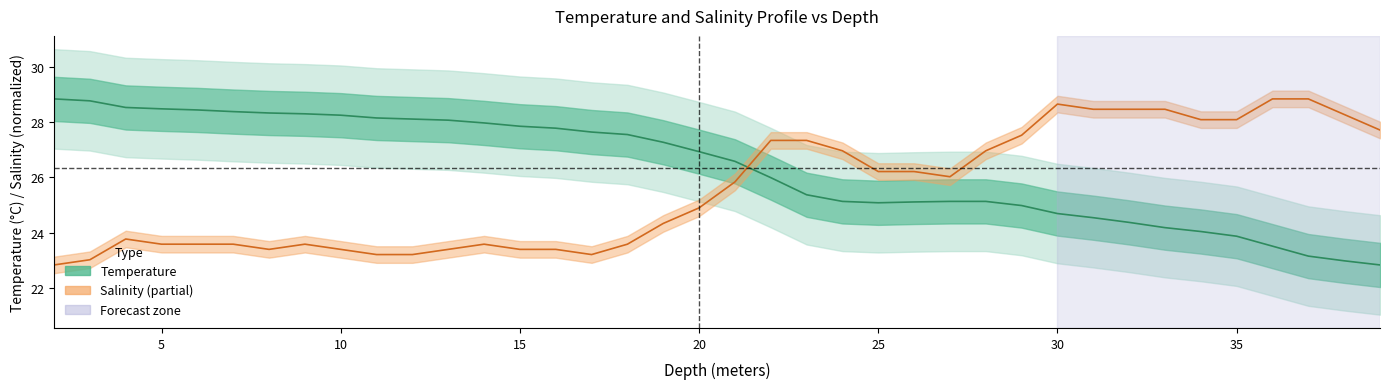

Which series changed the most between 12 and 15?

Temperature